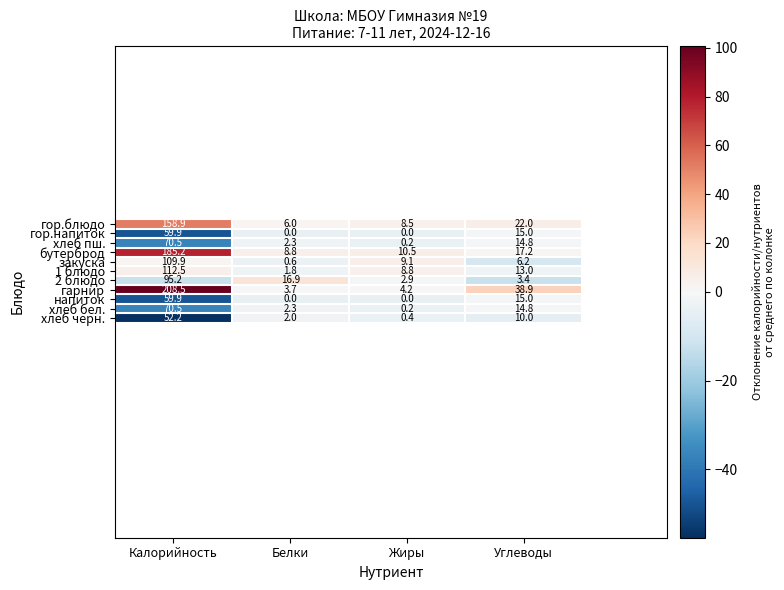

What is the greatest value displayed?

208.5